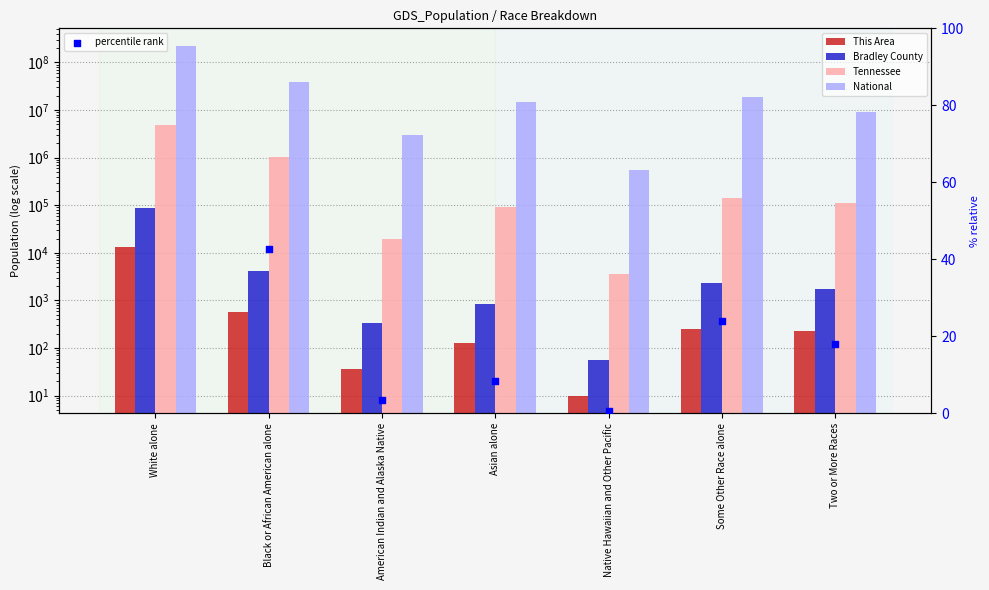

What are all the series names shown in the legend?

This Area, Bradley County, Tennessee, National, percentile rank